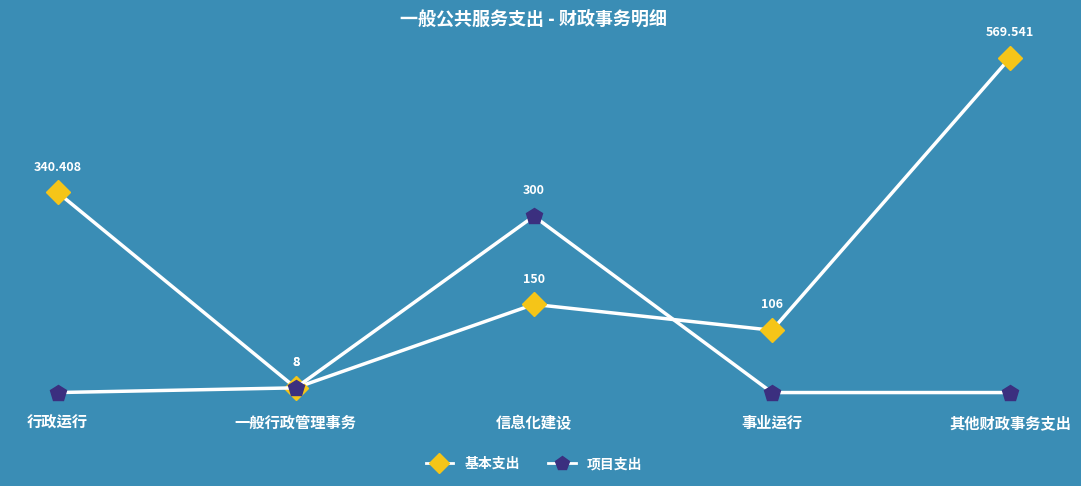

At which label is 项目支出 closest to 150?

一般行政管理事务